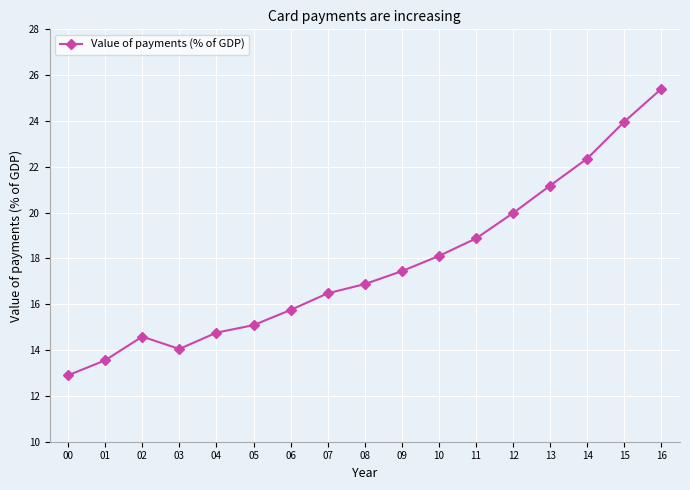

What is the greatest value displayed?

25.4